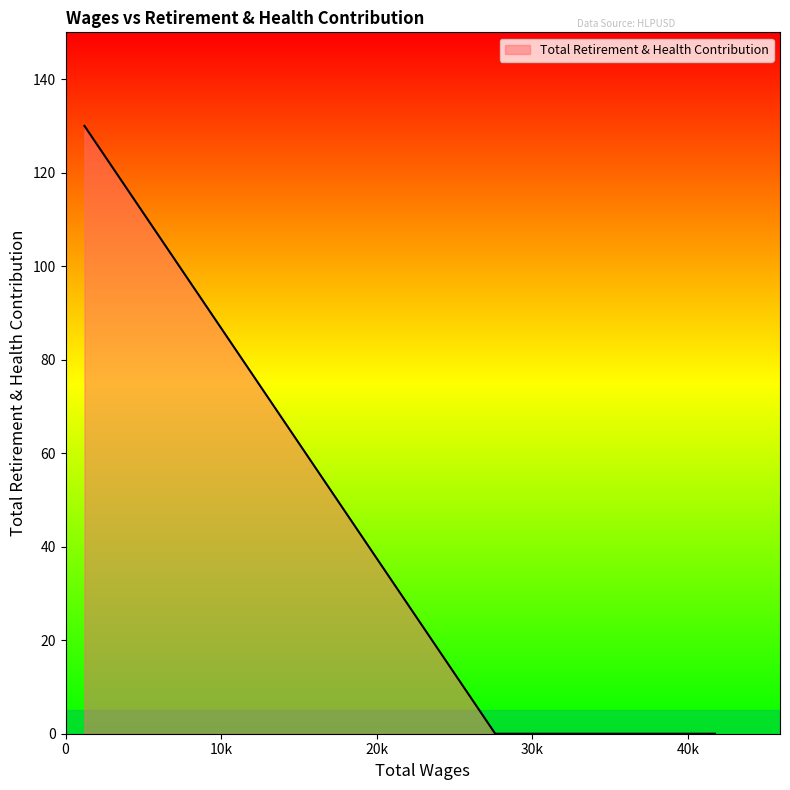

Count the values in the range 0 to 130.

3